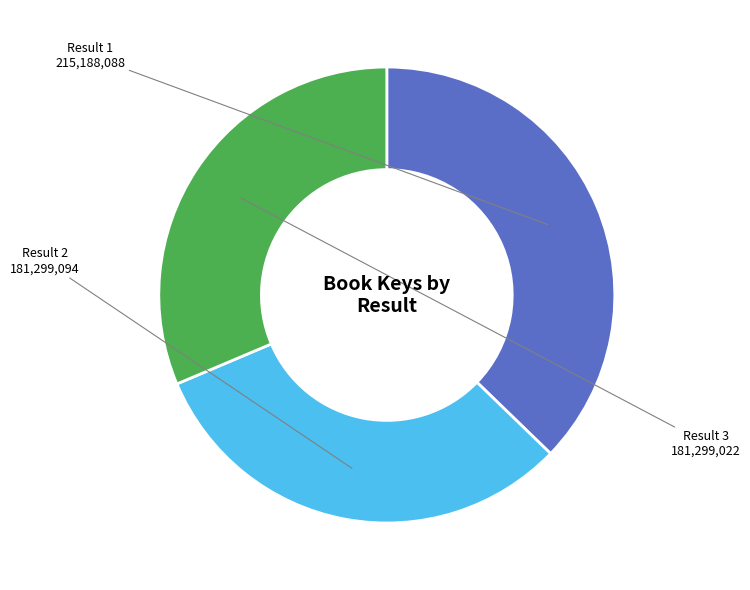

How many segments does this pie chart have?

3